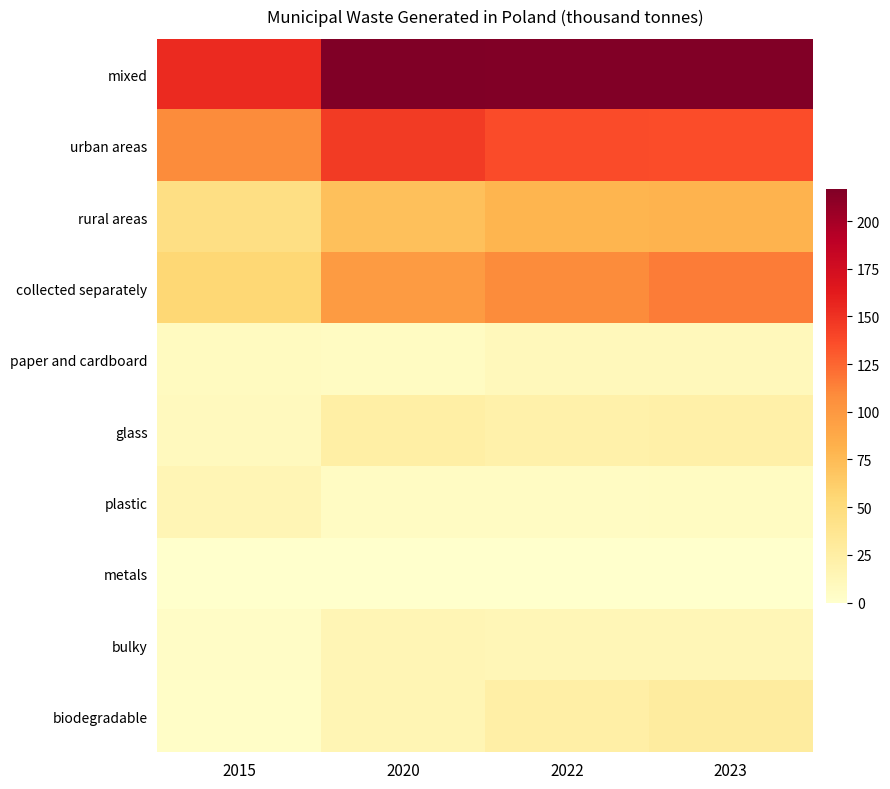

What is the difference between the highest and lowest values at 2020?

216.9